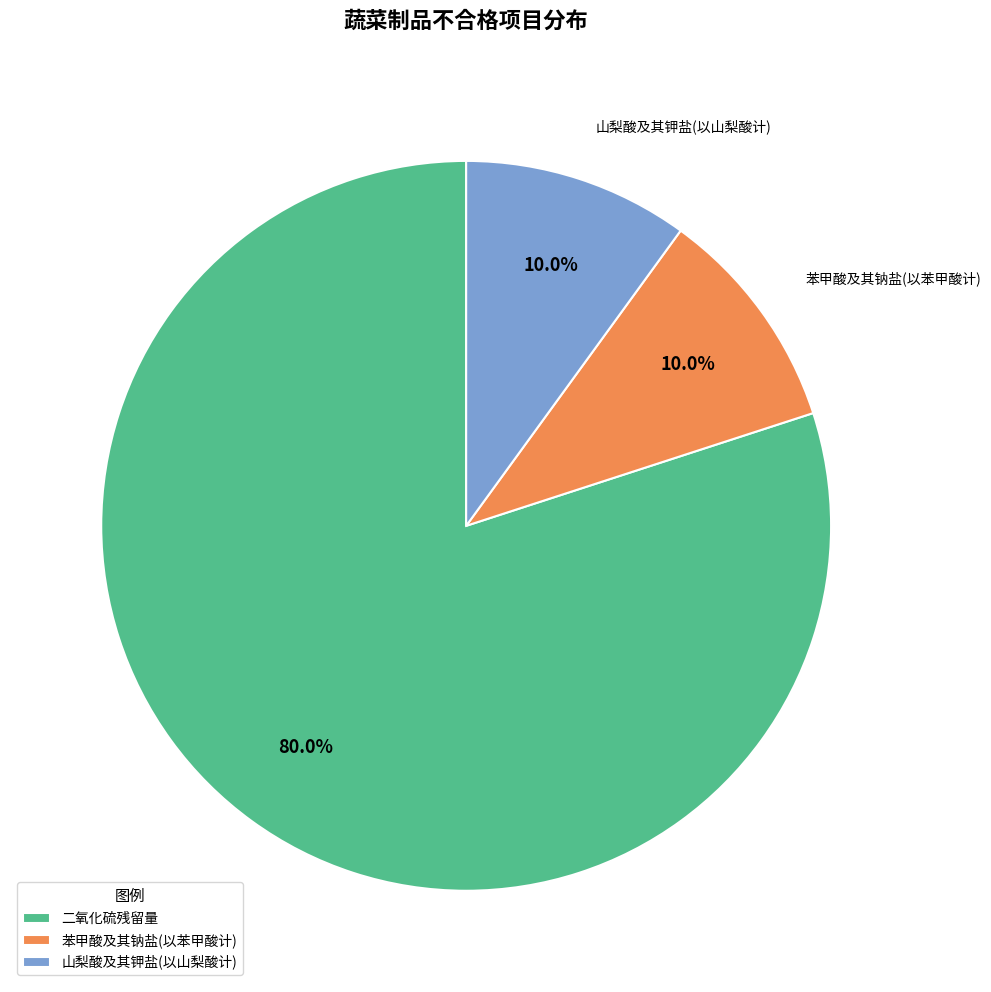

How many slices are in this pie chart?

3